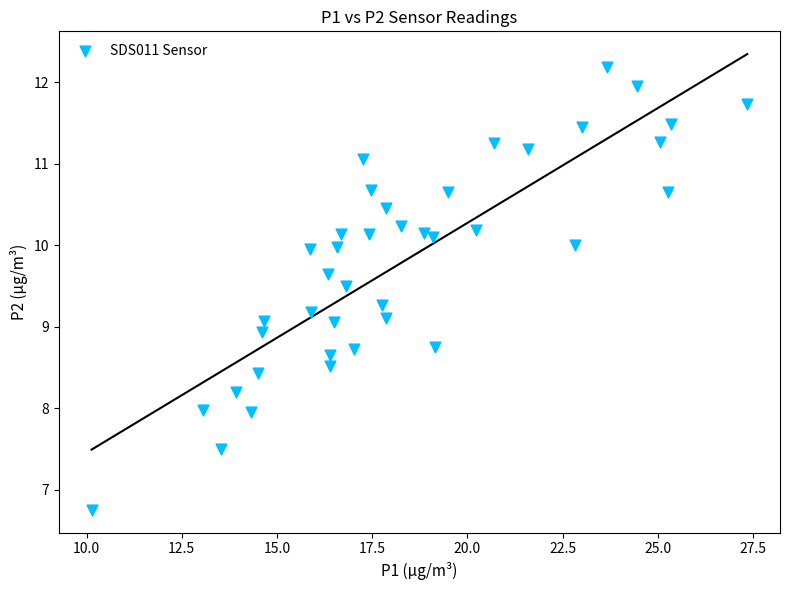

What is the range of X values (max minus min)?

17.2